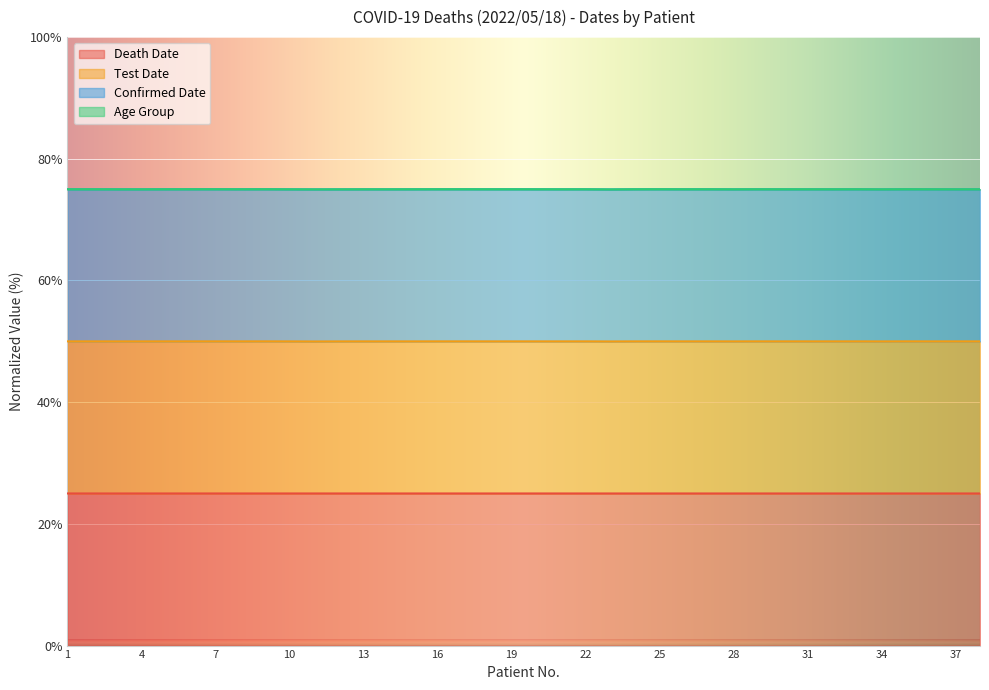

The Death Date series shows 25.0 at 21. True or false?

True